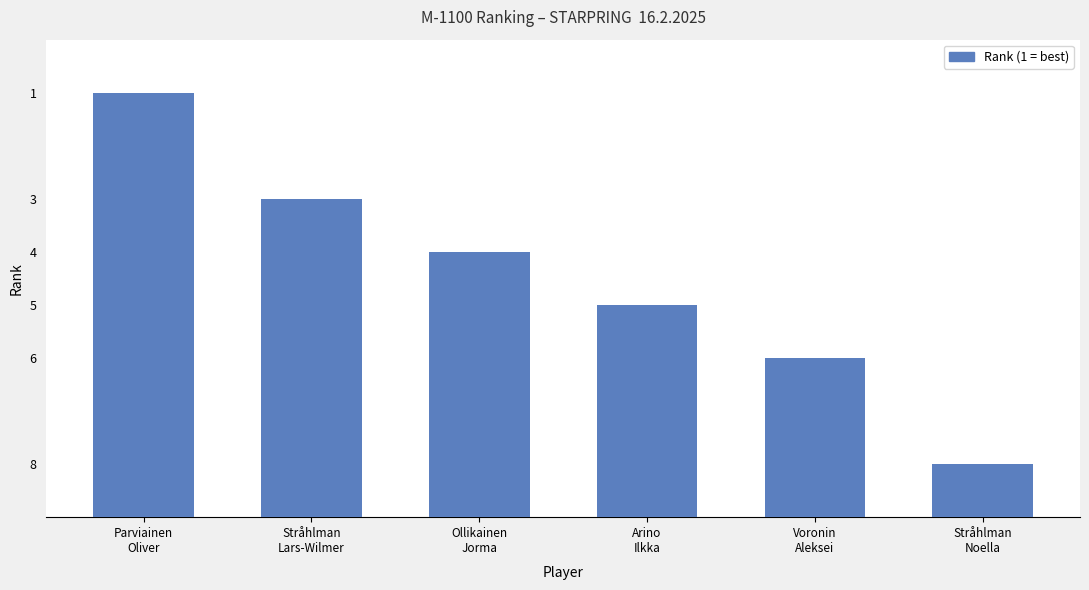

List the labels in order of value, largest first.

Parviainen
Oliver, Stråhlman
Lars-Wilmer, Ollikainen
Jorma, Arino
Ilkka, Voronin
Aleksei, Stråhlman
Noella